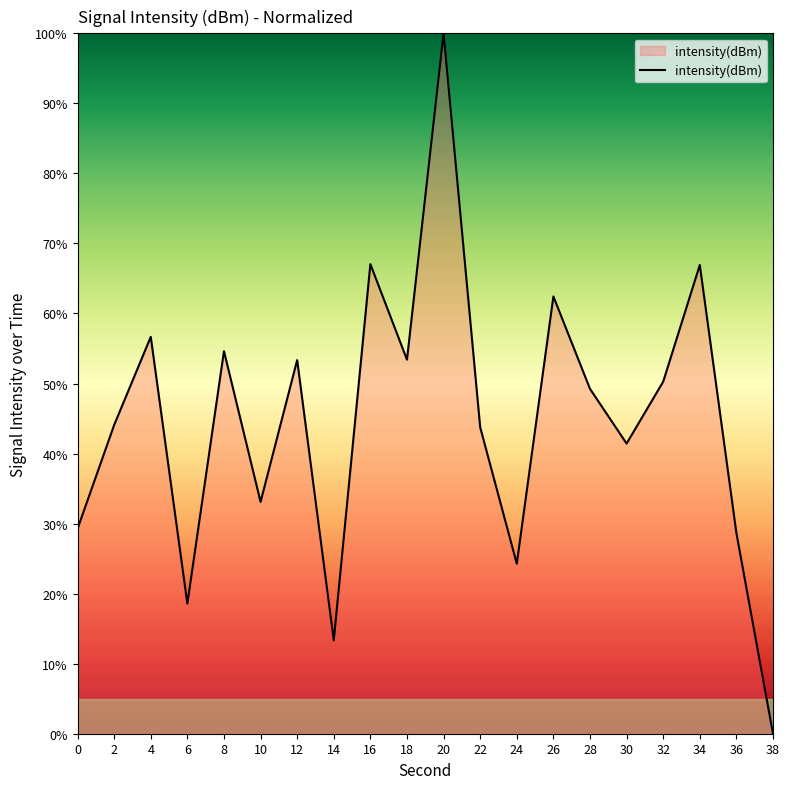

The value at 8 is 54.6. True or false?

True